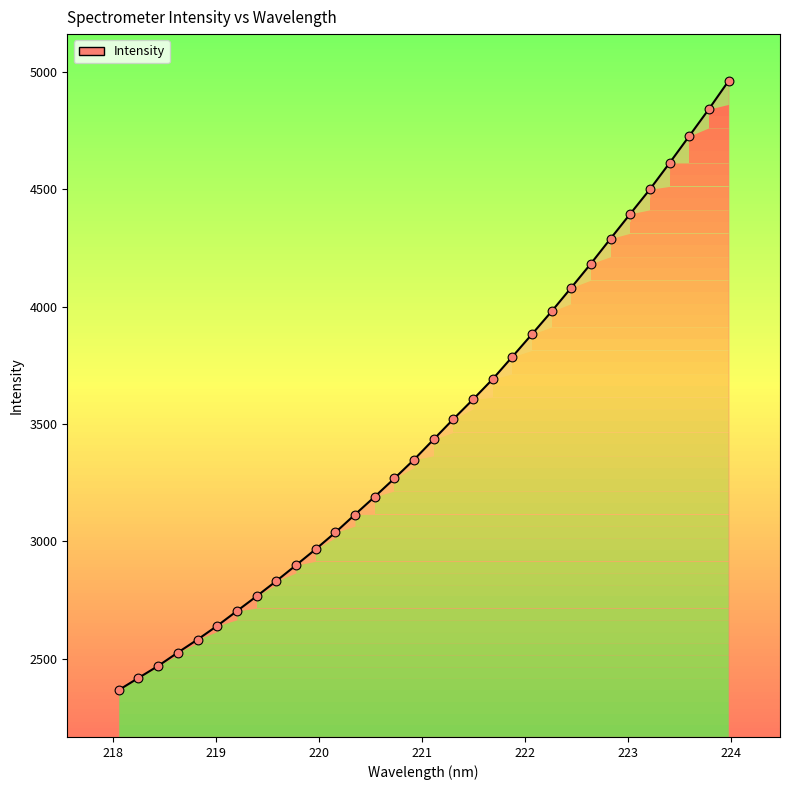

What is the maximum value shown in the chart?

4960.4